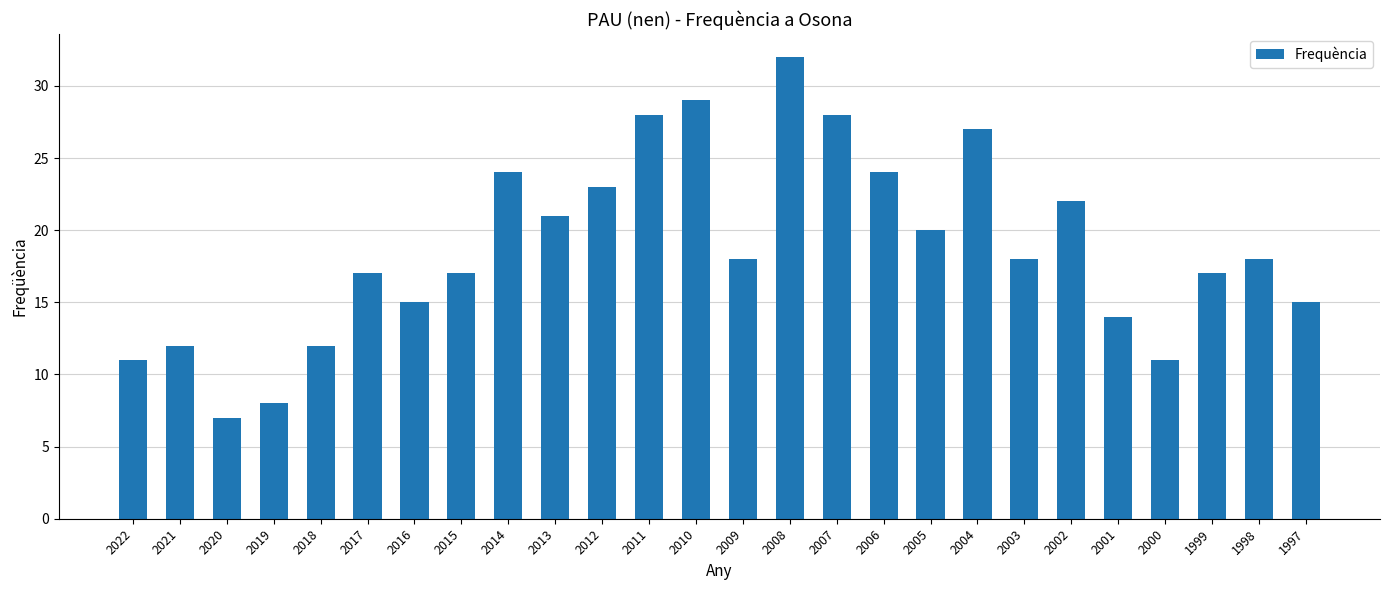

How many bars are there in total?

26